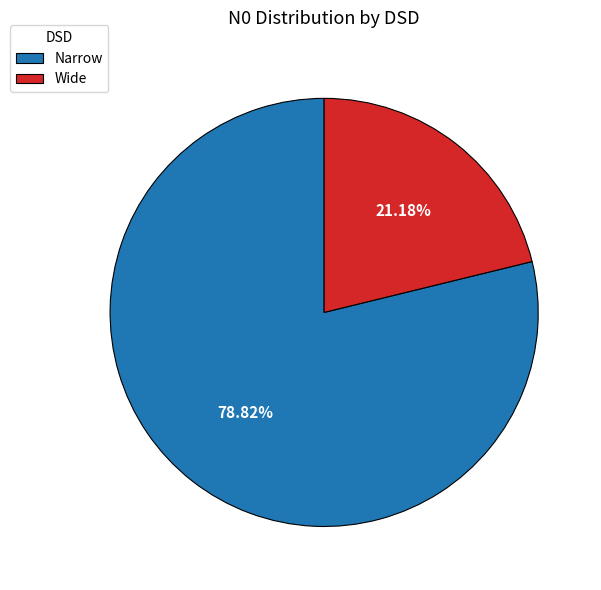

To the nearest percent, what is the combined percentage of Wide and Narrow?

100%